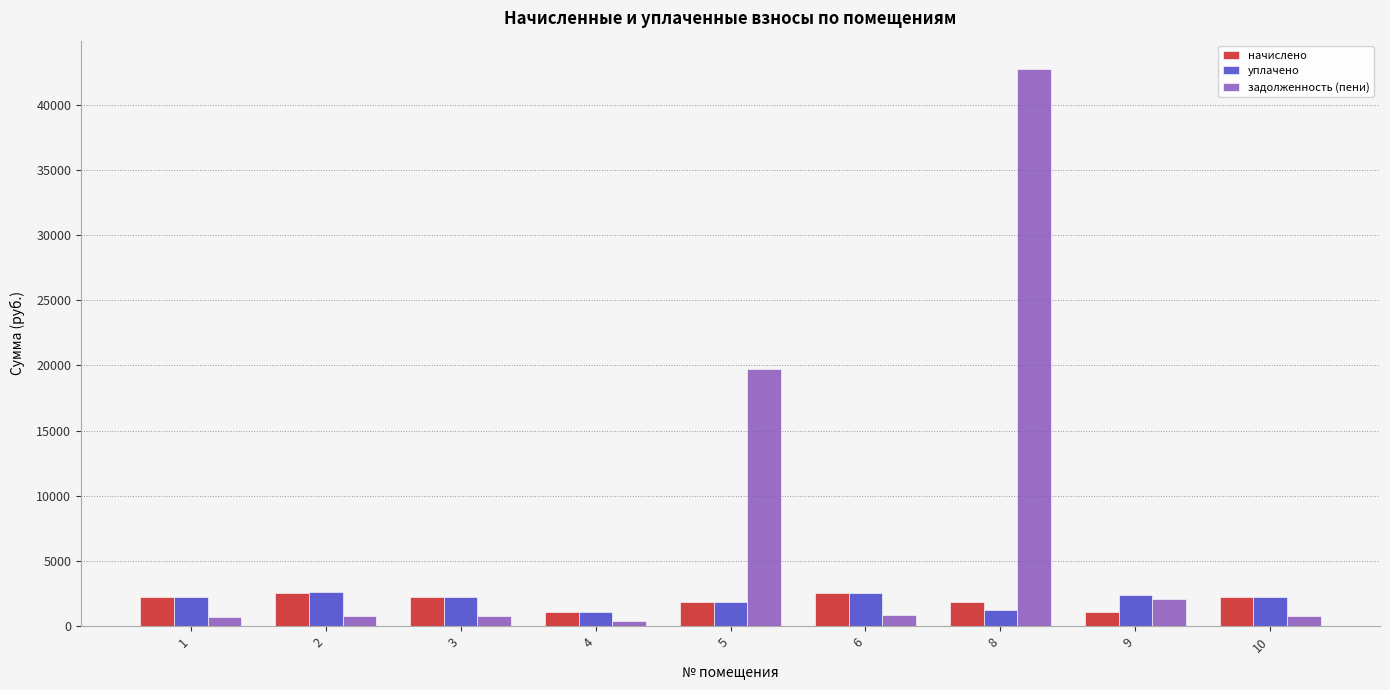

What is the difference between the начислено values at 2 and 10?

282.3